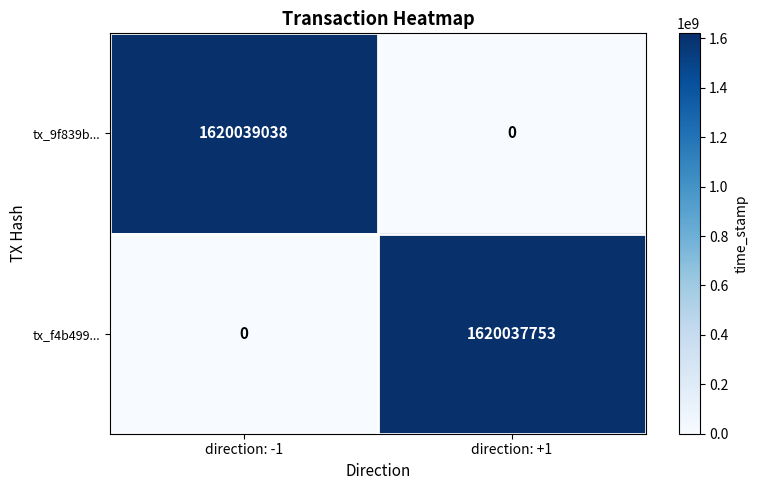

At which category is the sum across all series the highest?

direction: -1